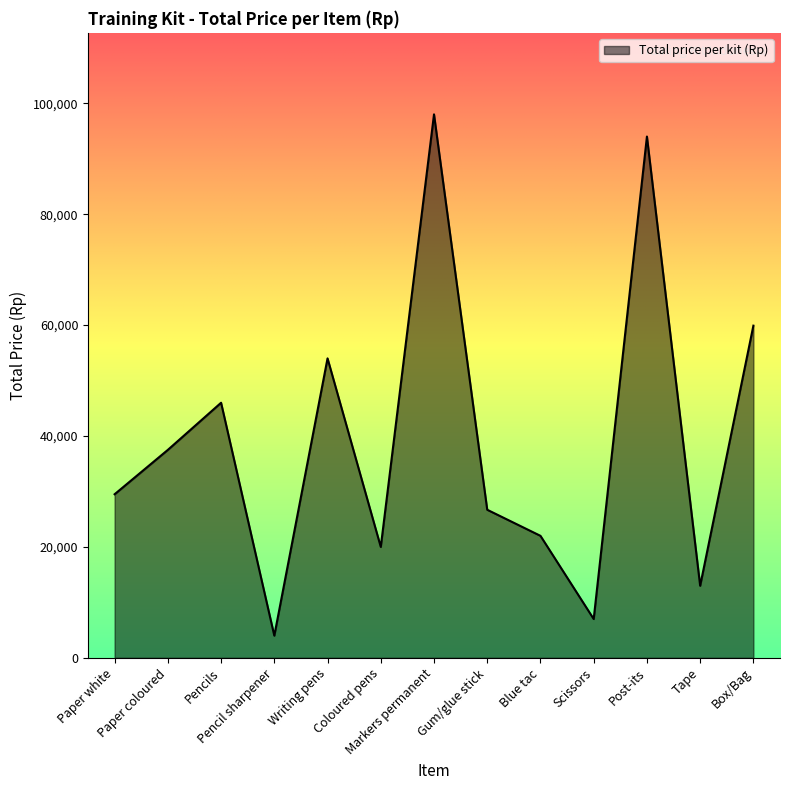

Reading right to left, extract all data points from this chart.

Box/Bag=59900	Tape=13000	Post-its=94000	Scissors=7000	Blue tac=22000	Gum/glue stick=26700	Markers permanent=98000	Coloured pens=20000	Writing pens=54000	Pencil sharpener=4000	Pencils=46000	Paper coloured=37500	Paper white=29500